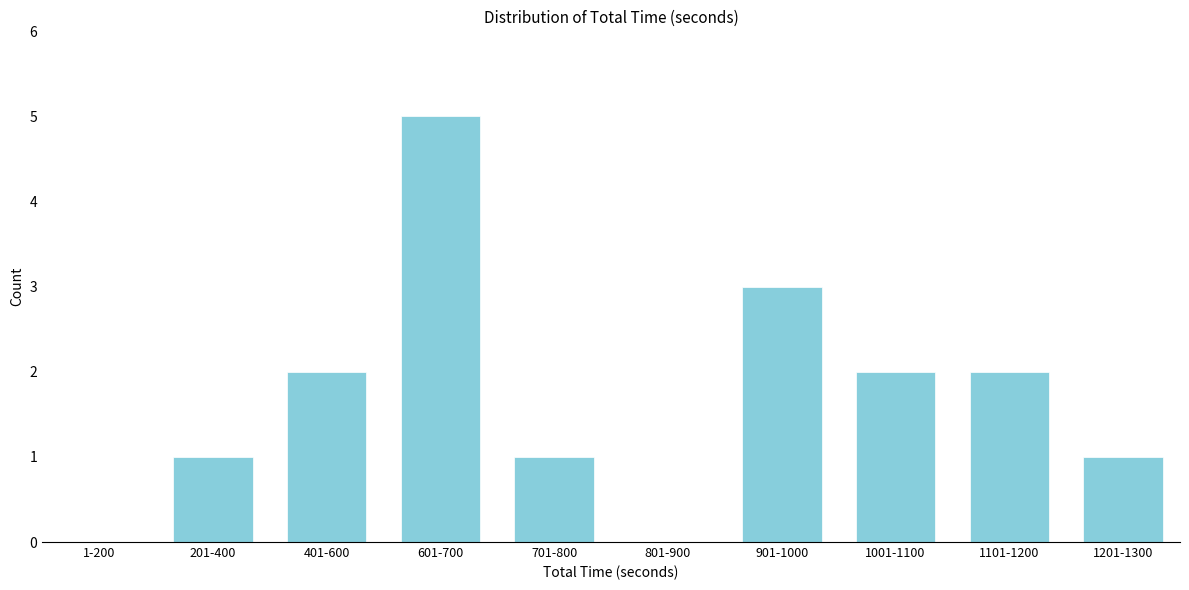

Reading left to right, extract all data points from this chart.

1-200=0	201-400=1	401-600=2	601-700=5	701-800=1	801-900=0	901-1000=3	1001-1100=2	1101-1200=2	1201-1300=1